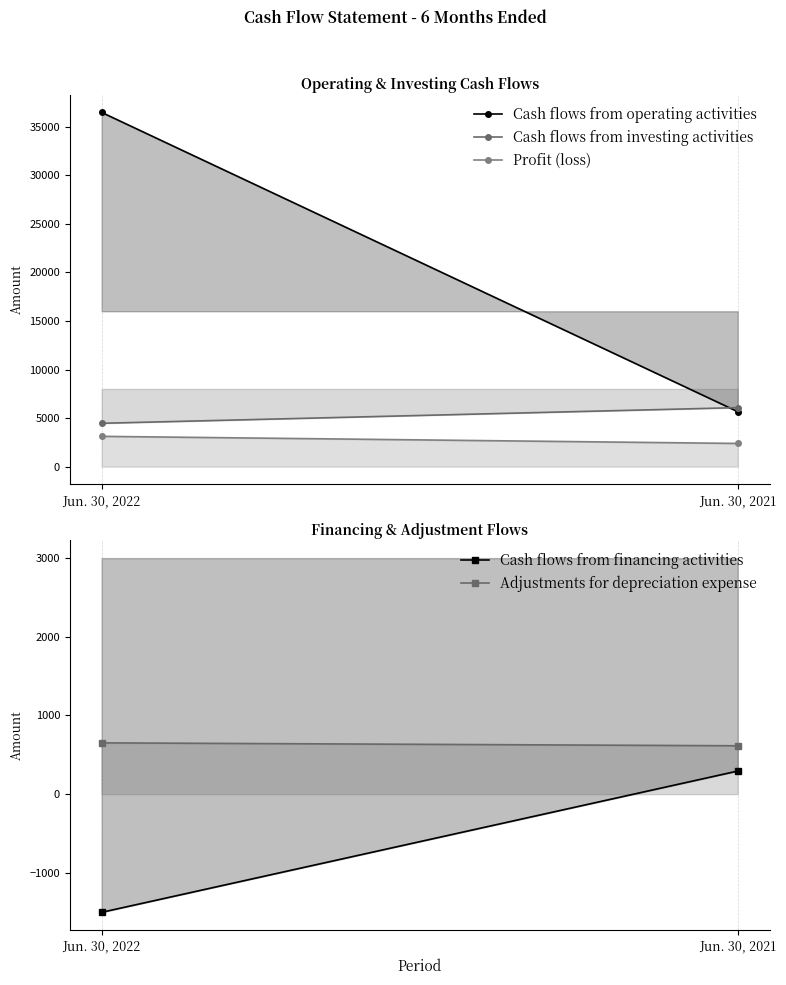

Reading right to left, transcribe all the data shown in this chart.

Cash flows from operating activities: 5657	36481
Cash flows from investing activities: 6075	4463
Profit (loss): 2387	3119
Cash flows from financing activities: 294	-1502
Adjustments for depreciation expense: 615	652